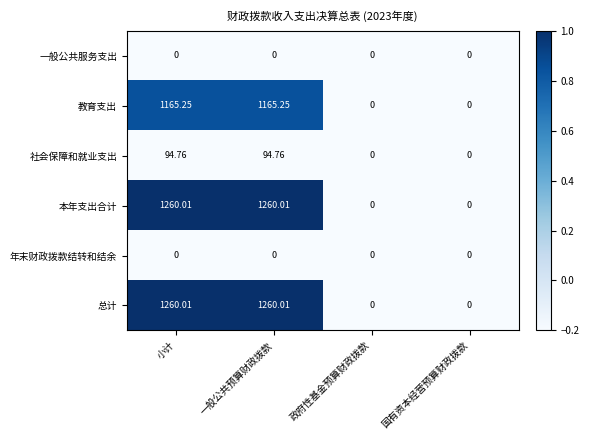

At which label does 社会保障和就业支出 first exceed 94?

小计